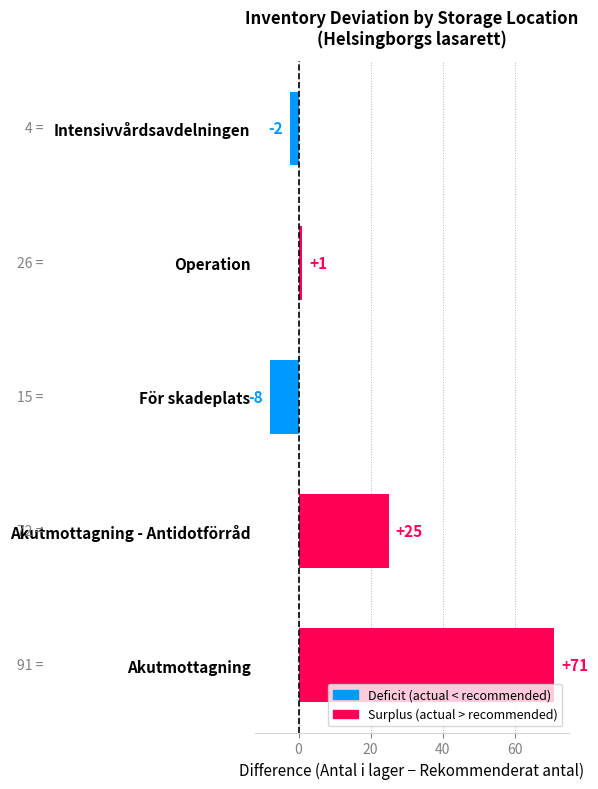

What is the sum of the values at Operation and Akutmottagning - Antidotförråd?

26.0